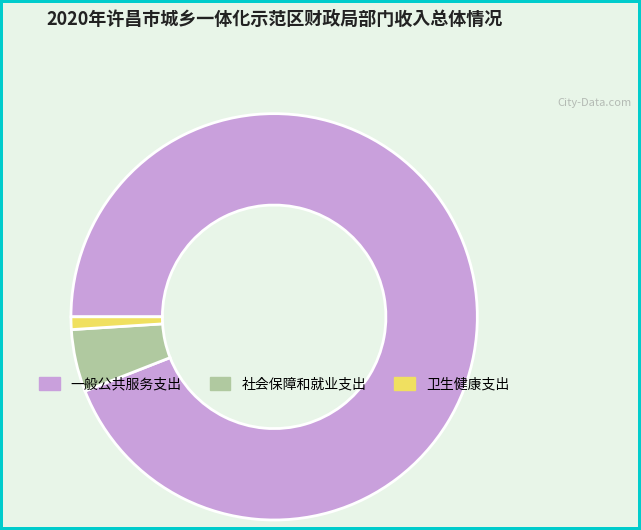

Combined, do 一般公共服务支出 and 社会保障和就业支出 account for over 50%?

Yes